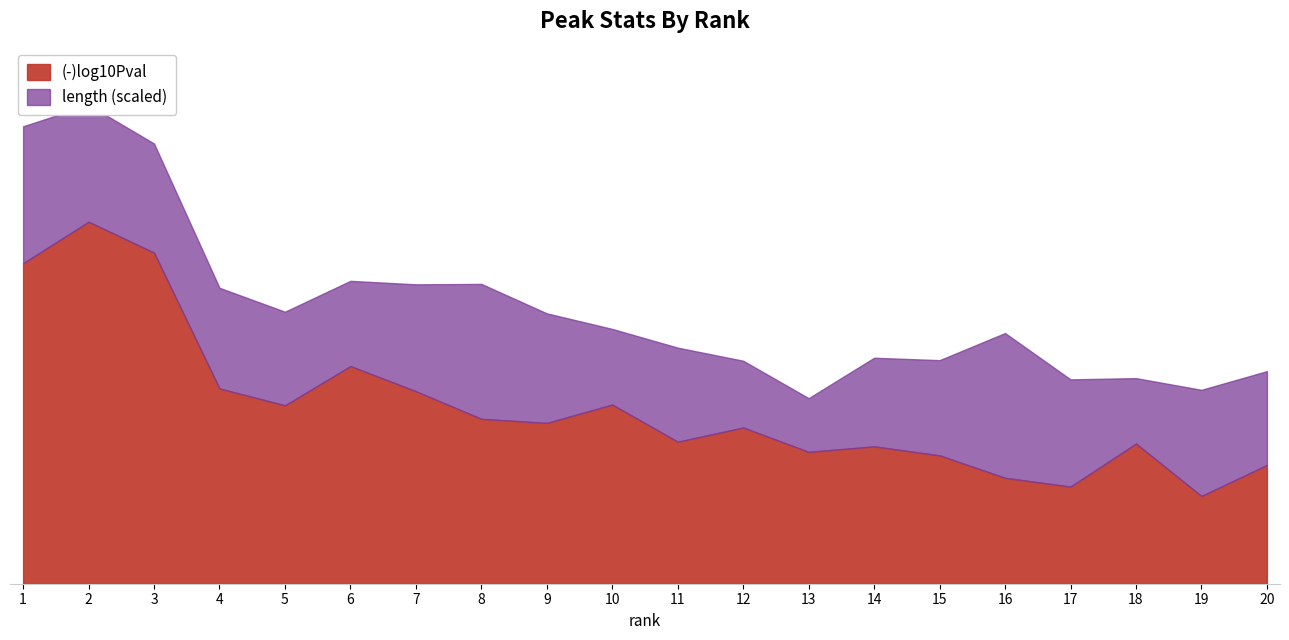

Rank the categories by value from highest to lowest.

2, 3, 1, 6, 4, 7, 10, 5, 8, 9, 12, 11, 18, 14, 13, 15, 20, 16, 17, 19